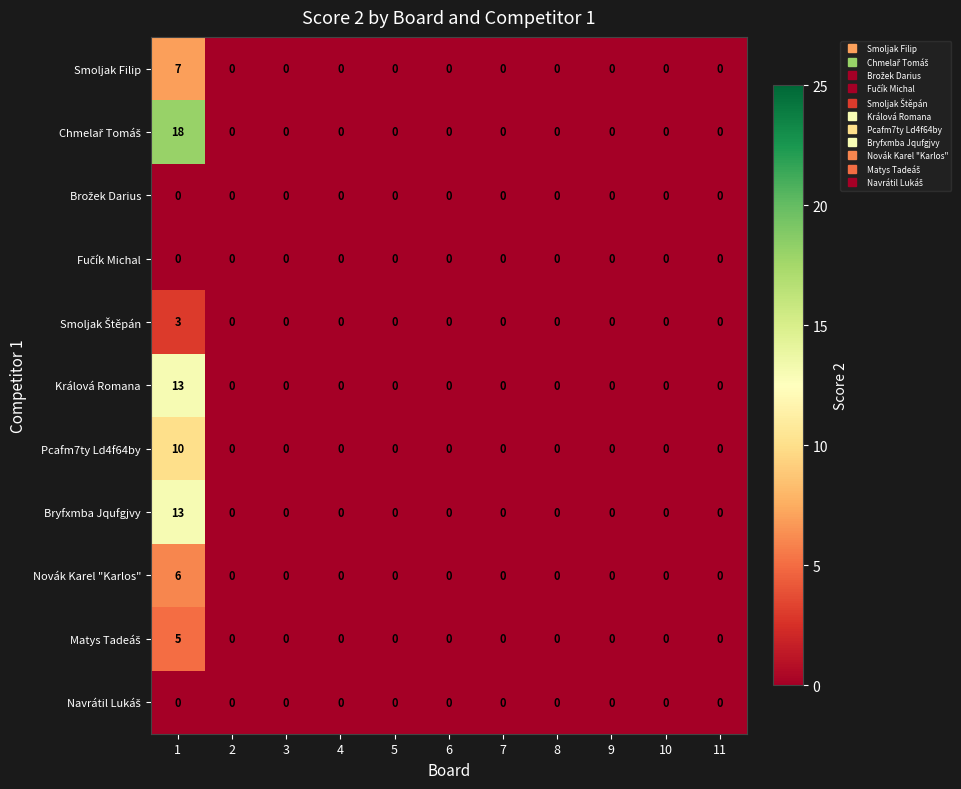

True or false: Smoljak Filip has a value of 5 at 10.

False